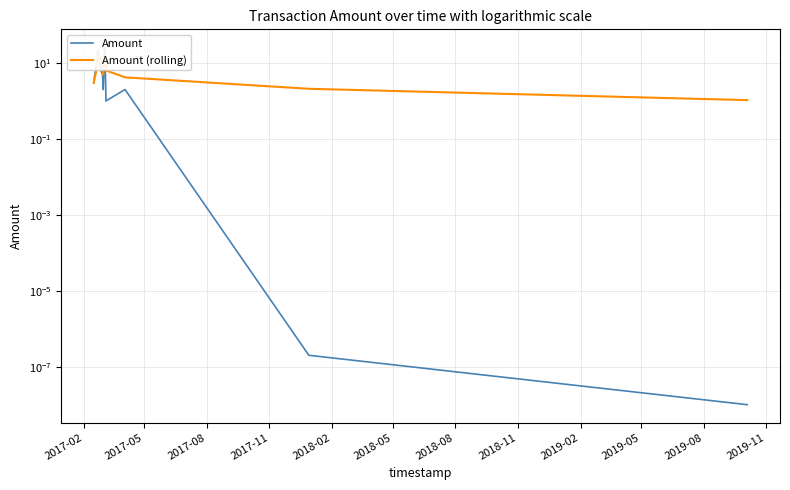

Rank the series by their maximum value, from highest to lowest.

Amount, Amount (rolling)